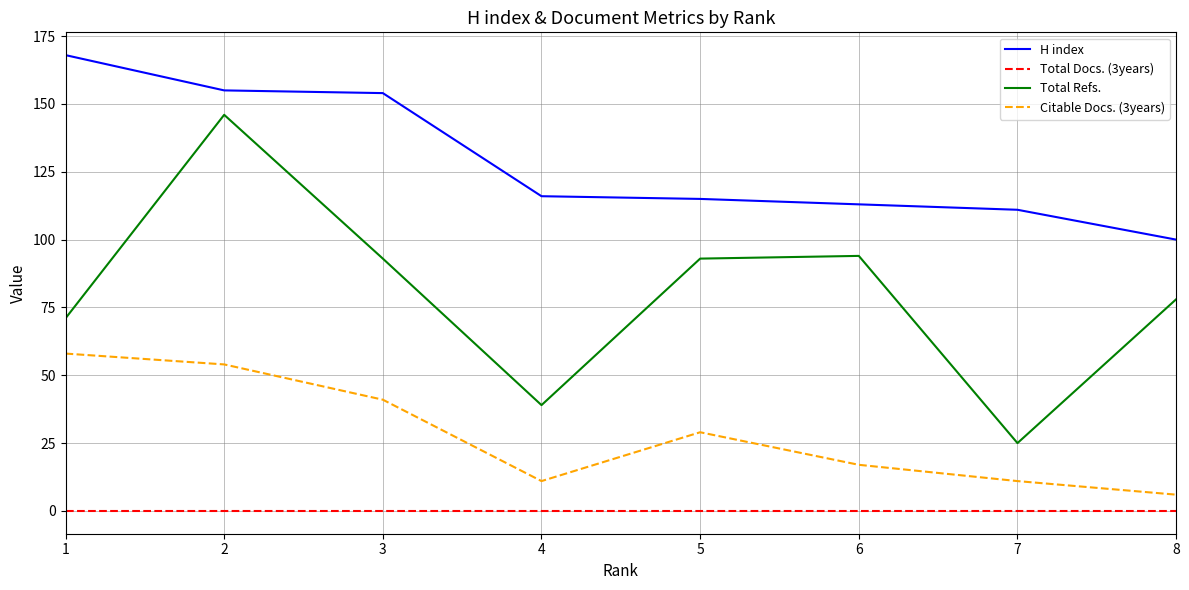

Does the chart display data point markers on the line(s)?

No